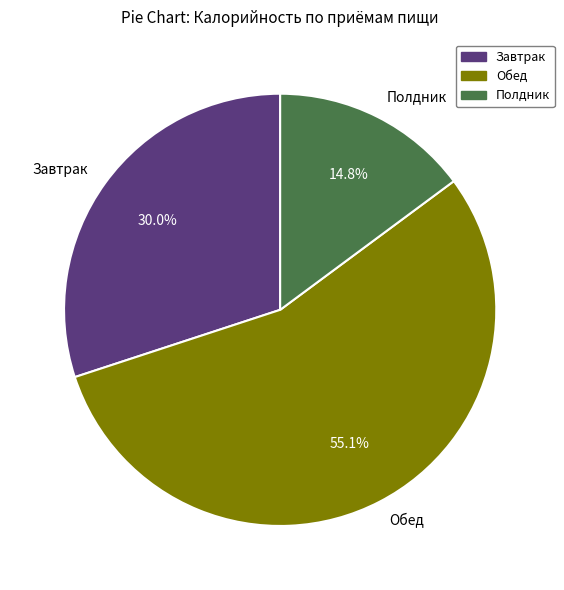

To the nearest percent, what is the average slice percentage?

33%